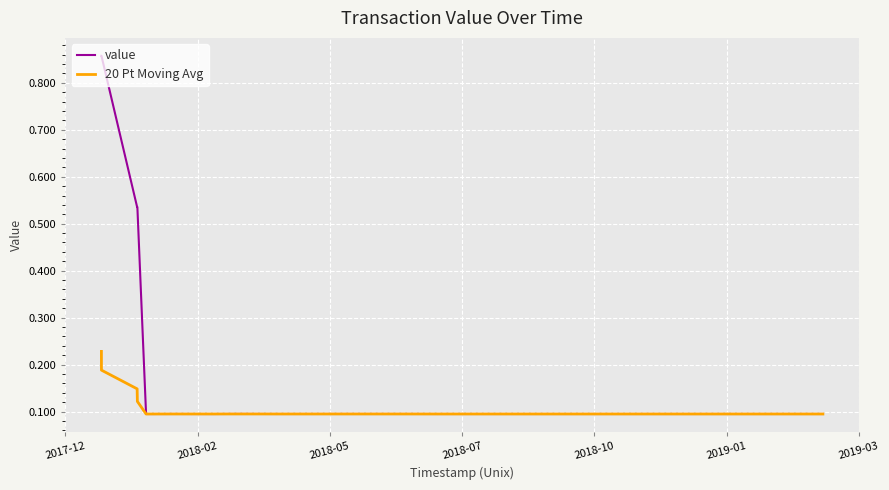

Which series has the largest range (max minus min)?

value